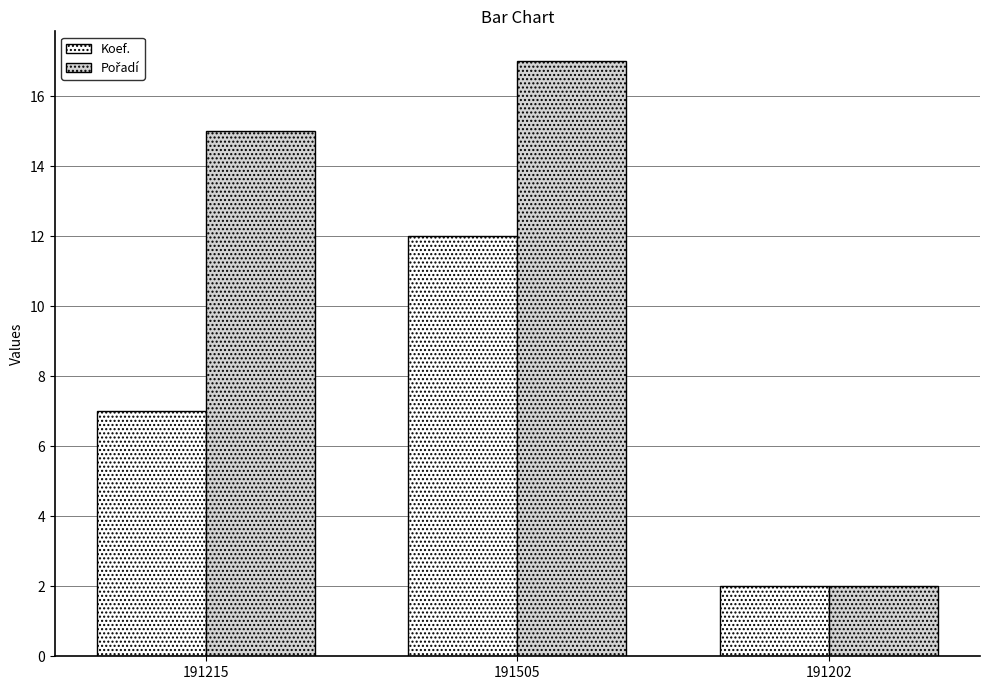

List the labels in order of Koef. value, smallest first.

191202, 191215, 191505